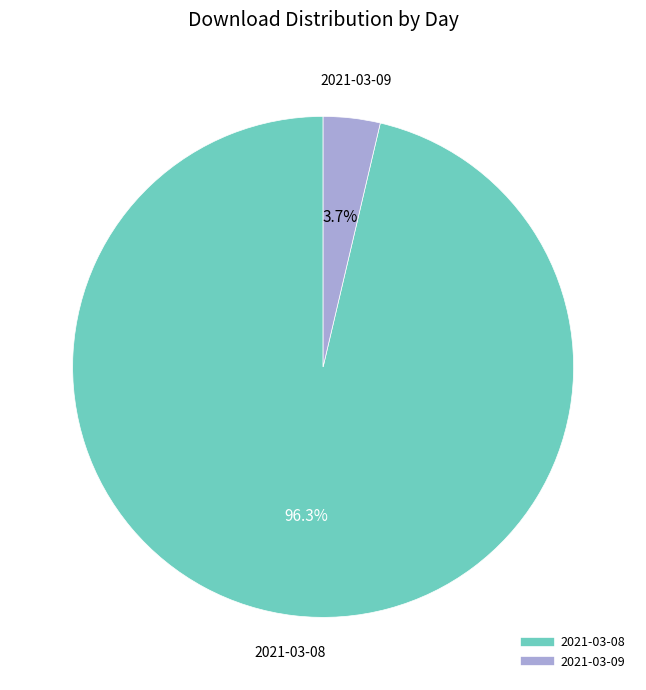

What portion of the pie excludes 2021-03-08?

3.7%